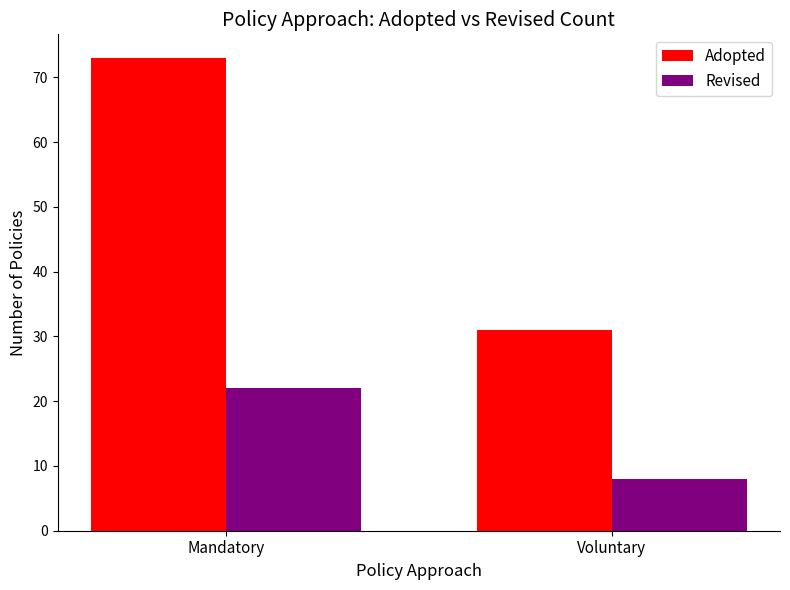

How many groups of bars are there?

2